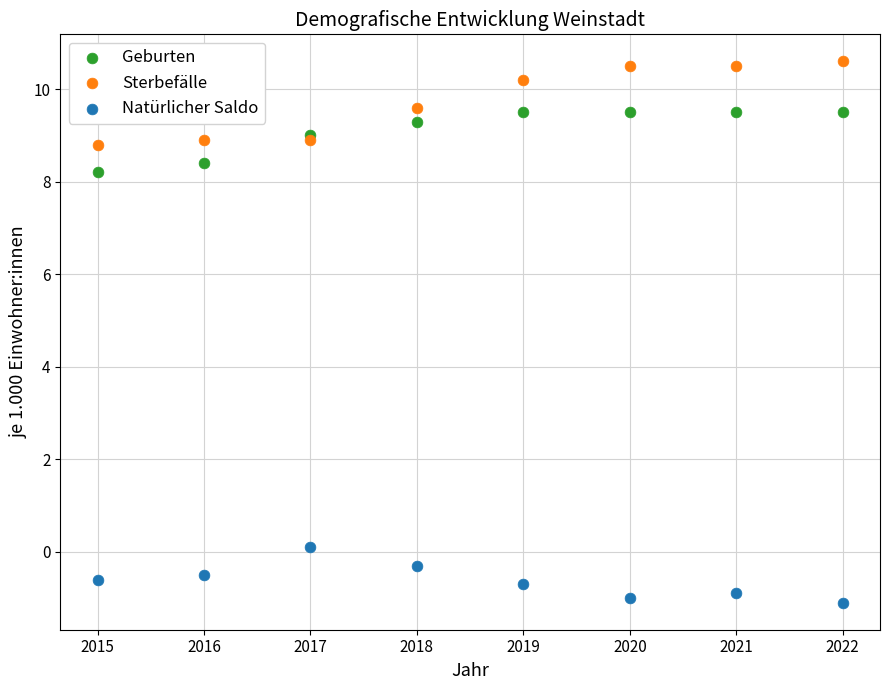

Which series contains the lowest Y value?

Natürlicher Saldo